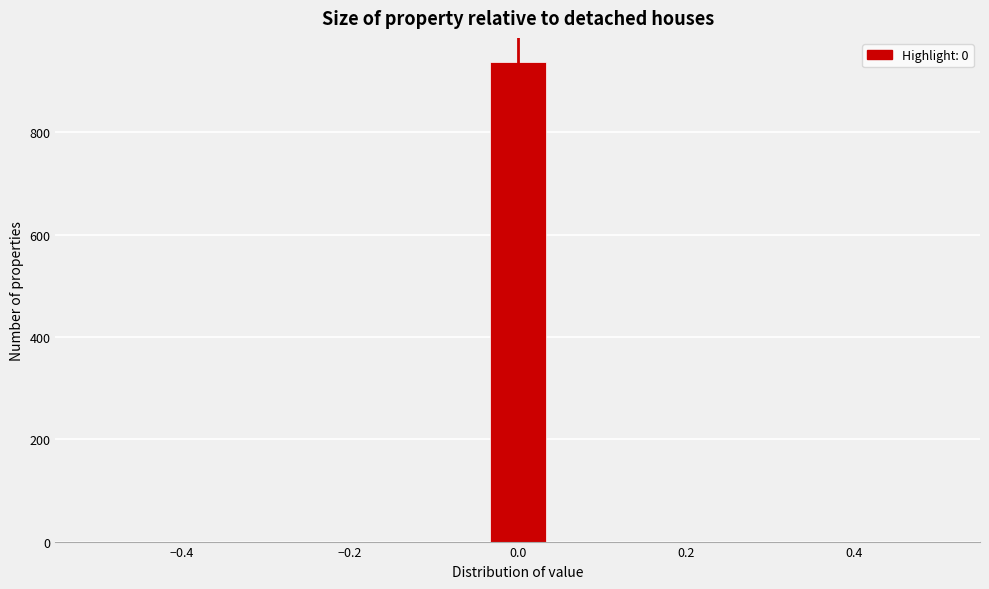

Around what value on the x-axis is the tallest bar? Give the approximate position of its centre, as read against the axis.

0.00